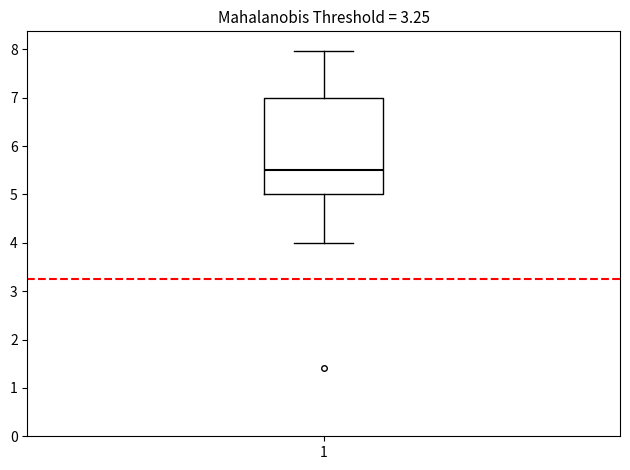

Transcribe this box plot: give where the median line is, the range the box spans, and where the two whiskers end, as read against the y-axis. The values are not printed on the chart, so give them approximately, as read against the axis.

median 5.5, box 5.0 to 7.0, whiskers 4.0 to 8.0